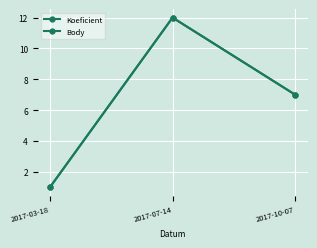

Does the chart have visible grid lines?

Yes